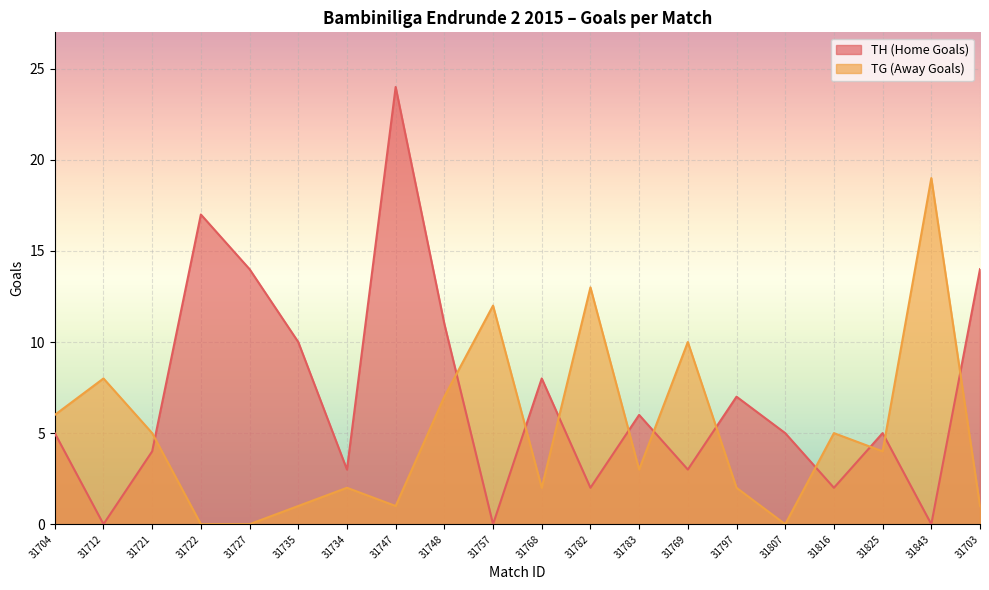

At which category does TG (Away Goals) reach its first local valley?

31747